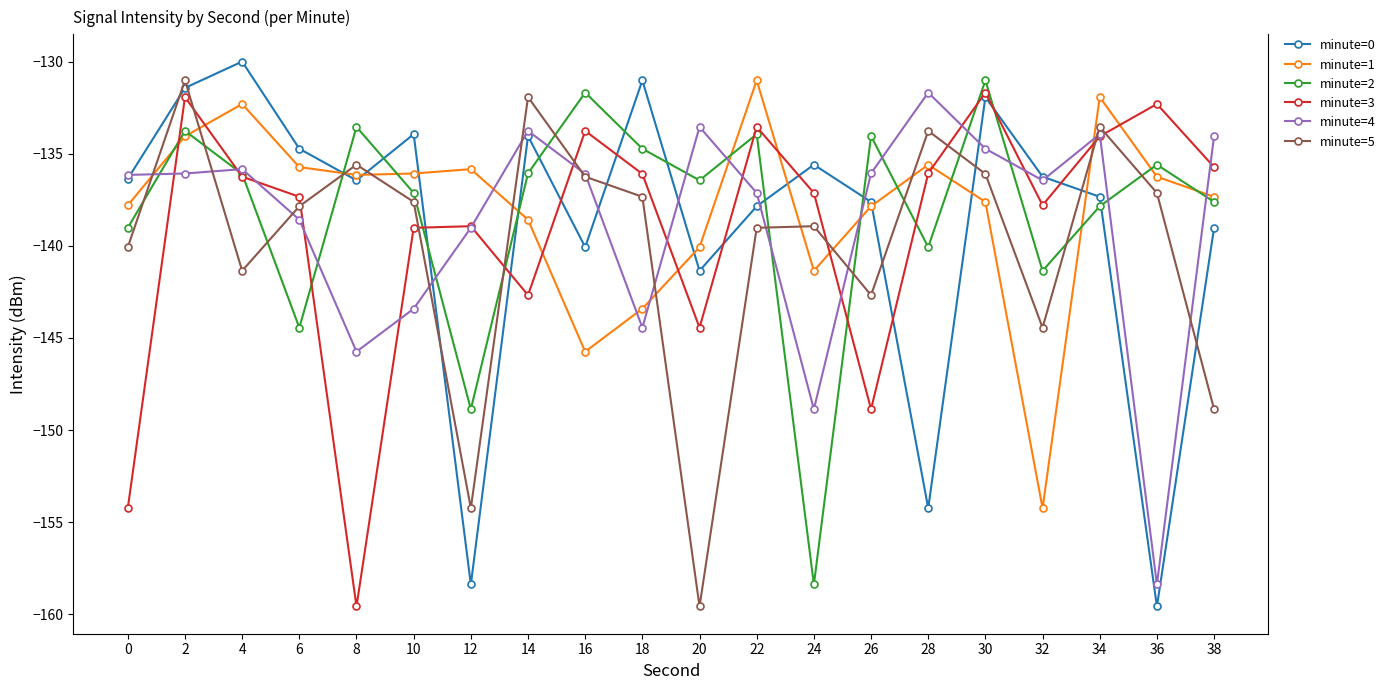

Where do minute=0 and minute=2 first cross each other?

6 and 8